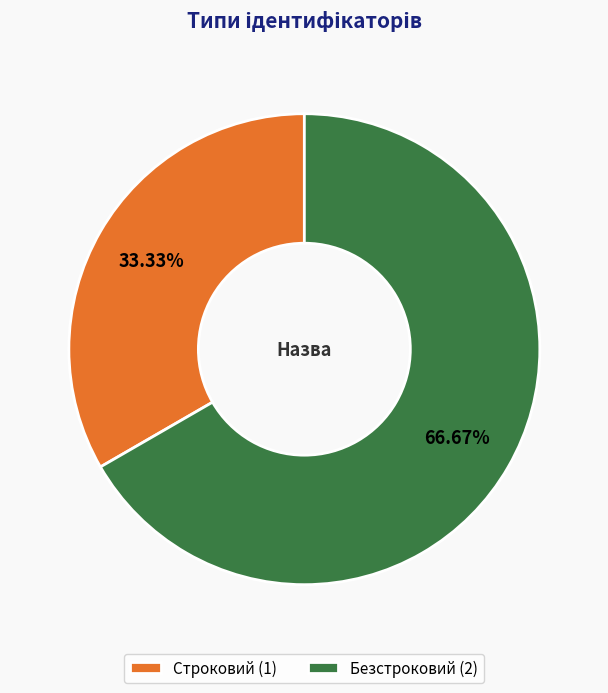

Which slice is the largest?

Безстроковий